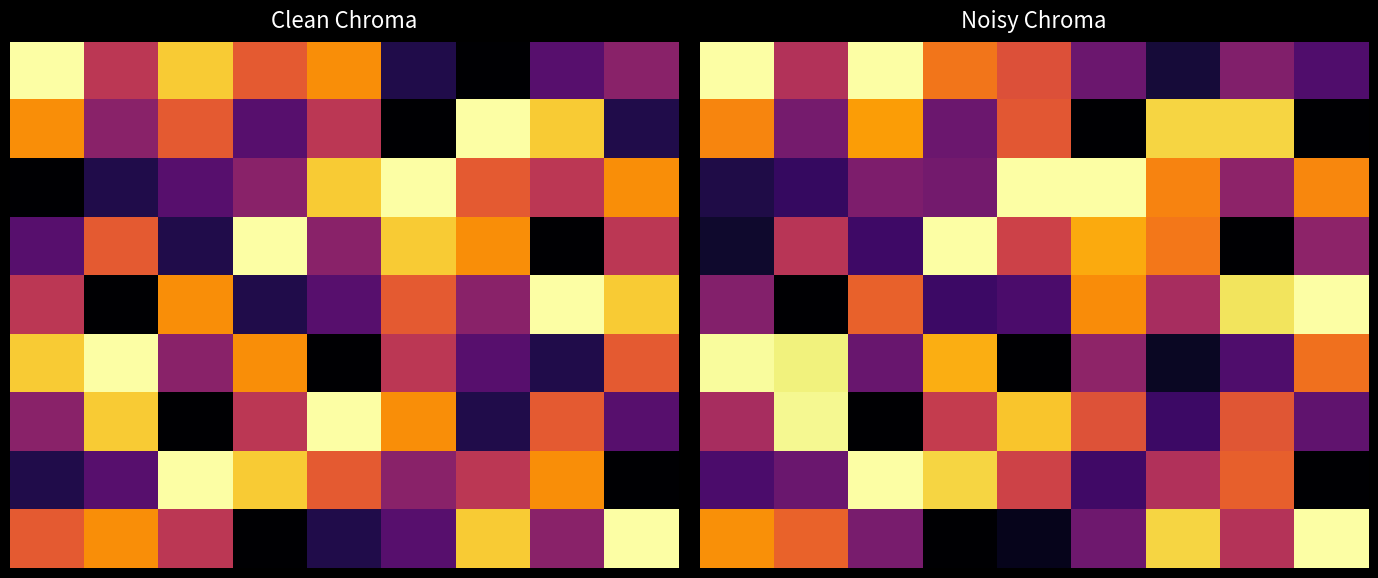

What is the greatest value displayed?

9.0